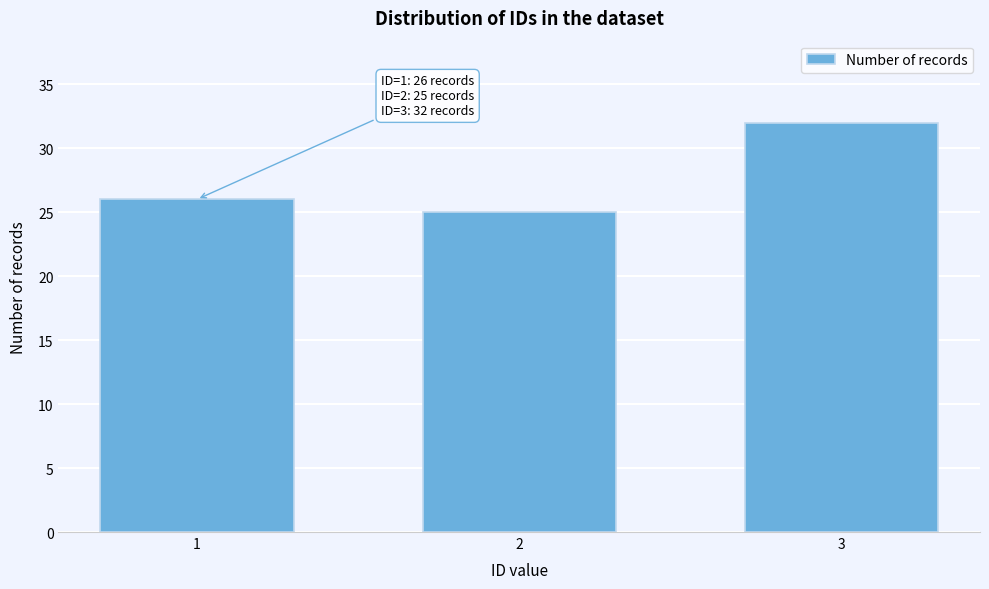

Reading right to left, extract all data points from this chart.

3=32	2=25	1=26